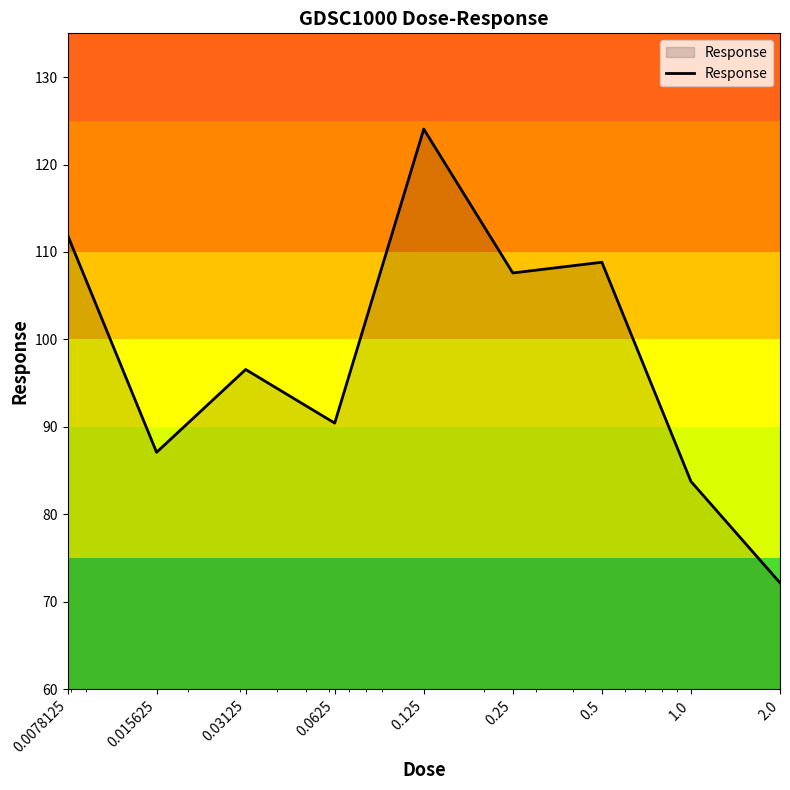

What is the smallest value displayed?

72.2